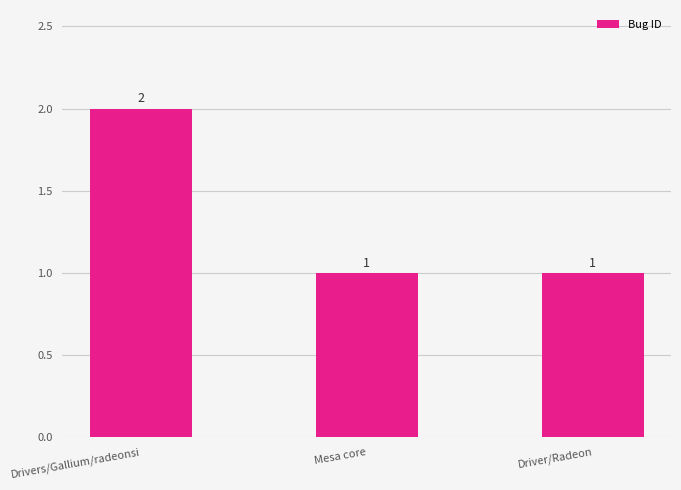

What is the change in value from Drivers/Gallium/radeonsi to Driver/Radeon?

-1